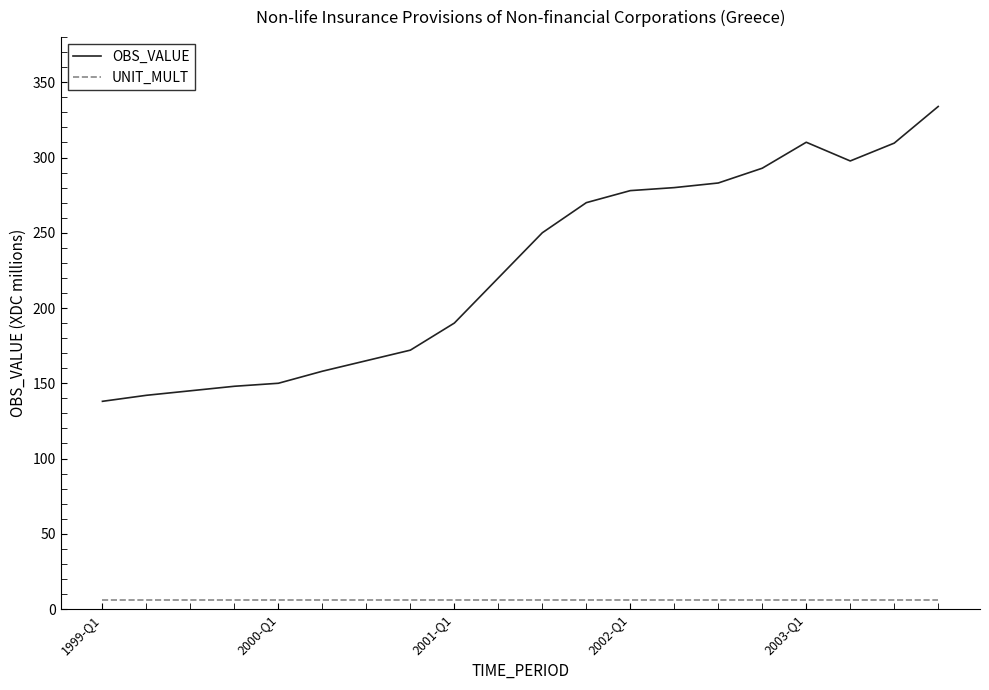

Rank the series by their maximum value, from lowest to highest.

UNIT_MULT, OBS_VALUE